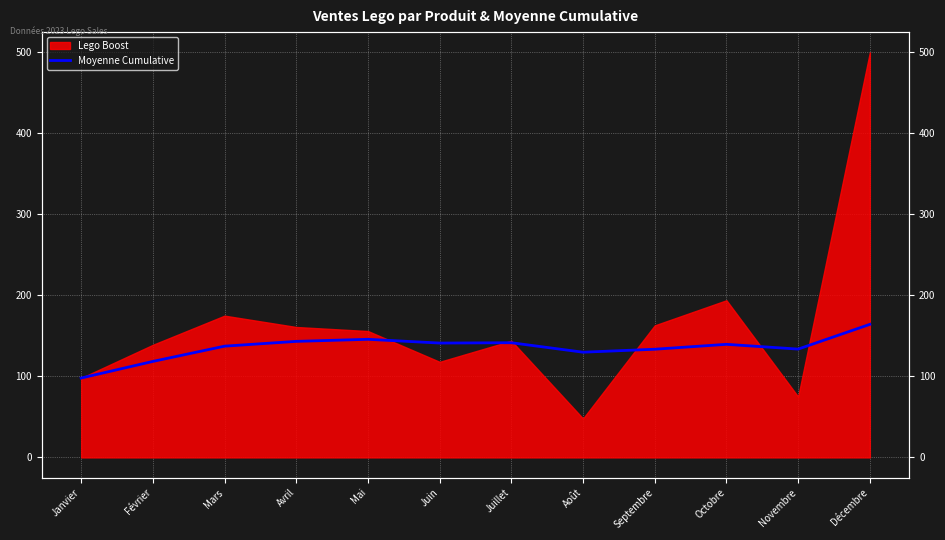

Which has a higher value, Novembre or Juillet?

Juillet